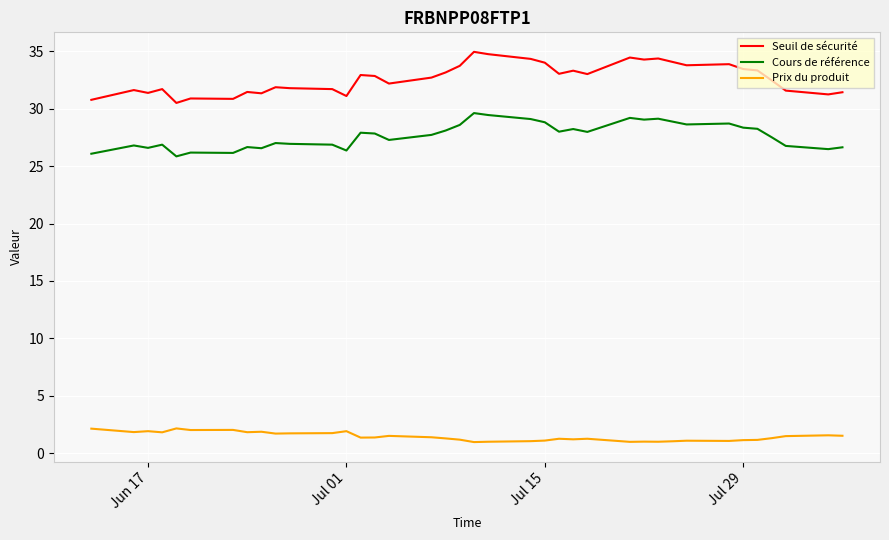

Which series has the widest spread of values?

Seuil de sécurité